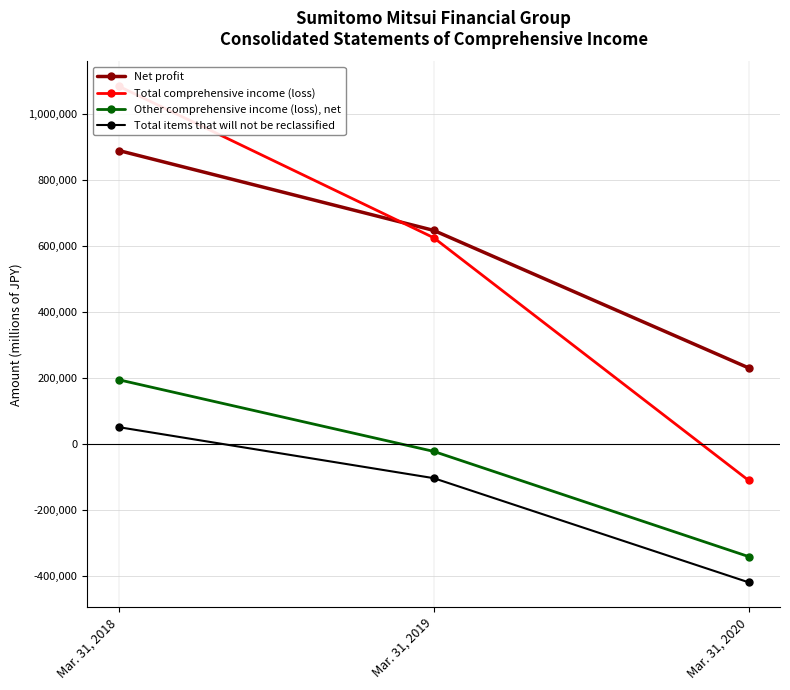

What is the difference between the Net profit values at Mar. 31, 2018 and Mar. 31, 2020?

658615